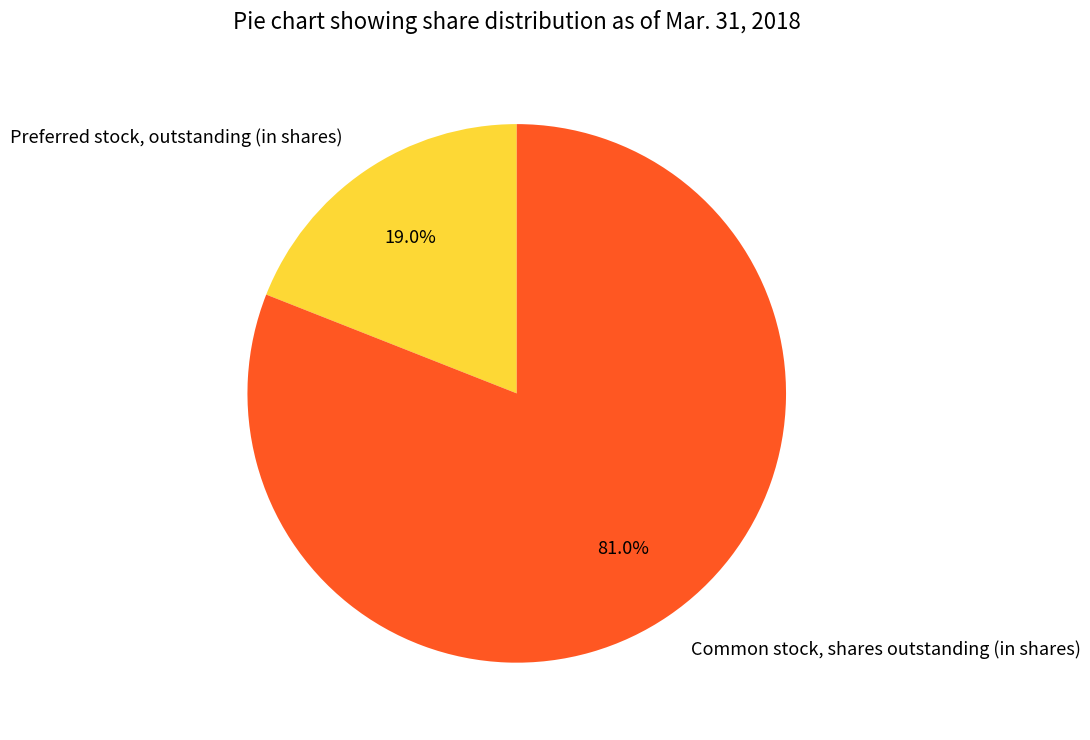

Between Common stock, shares outstanding (in shares) and Preferred stock, outstanding (in shares), which is larger?

Common stock, shares outstanding (in shares)